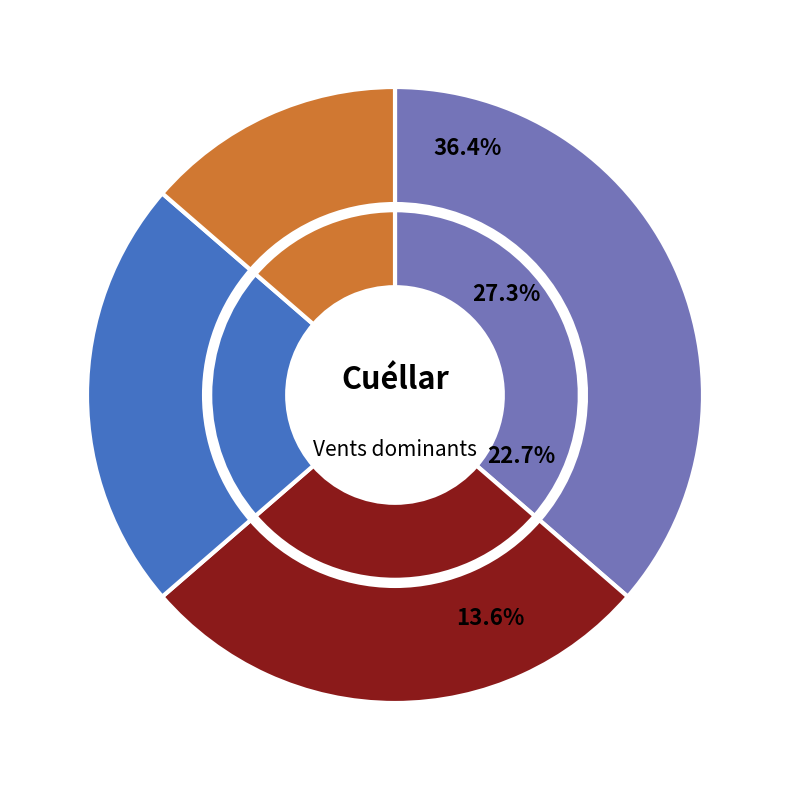

To the nearest percent, what portion does Nord-oest represent?

7%